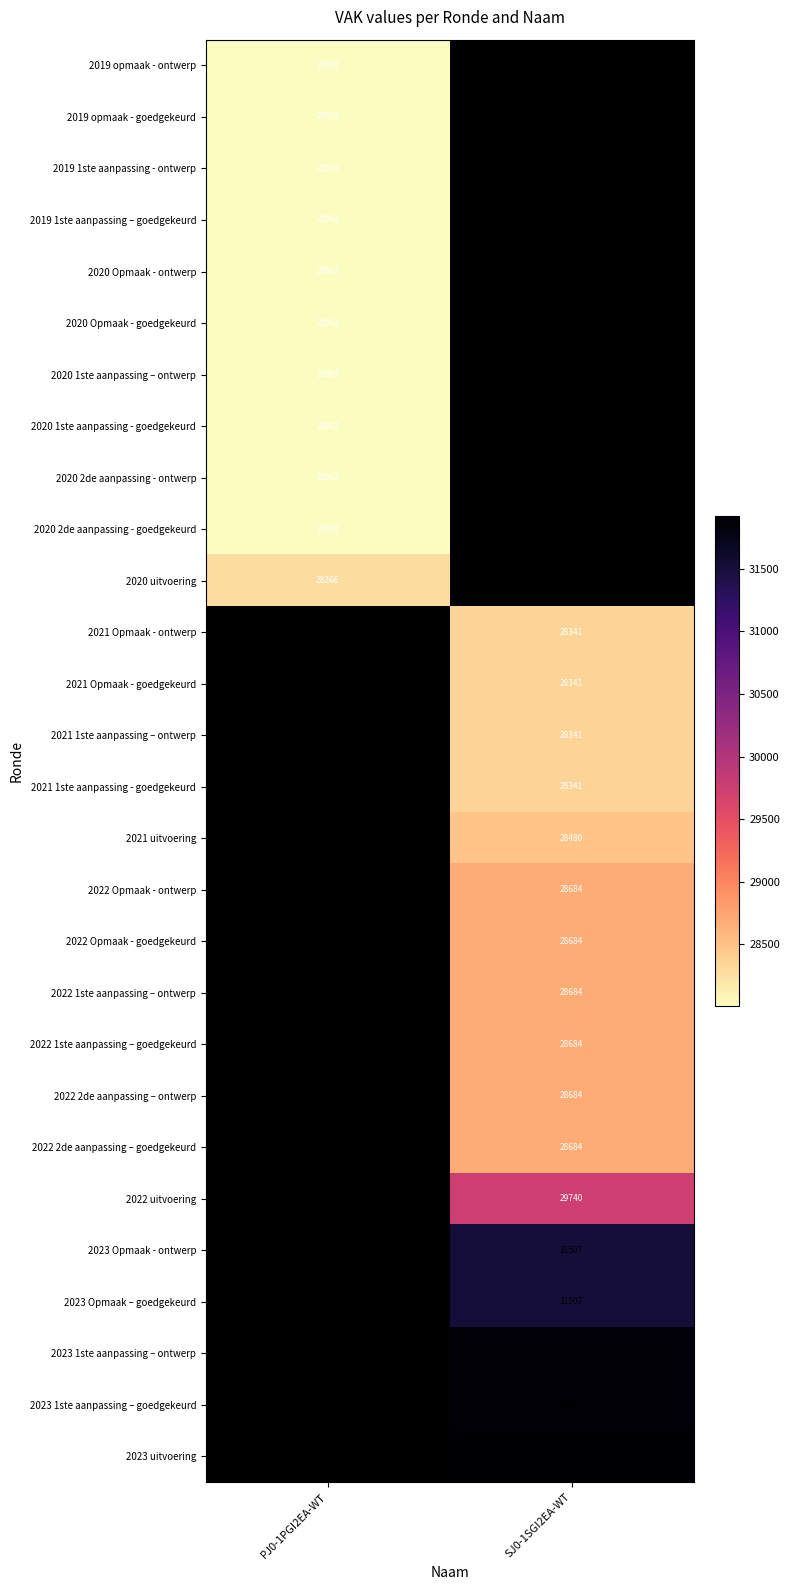

At which category does the chart reach its peak across all series?

SJ0-1SGI2EA-WT